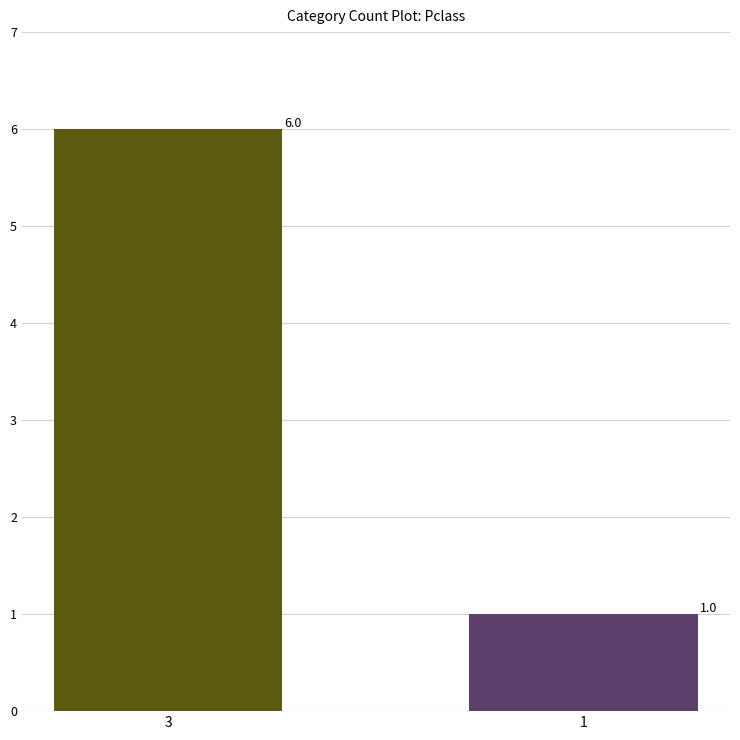

What is the greatest value displayed?

6